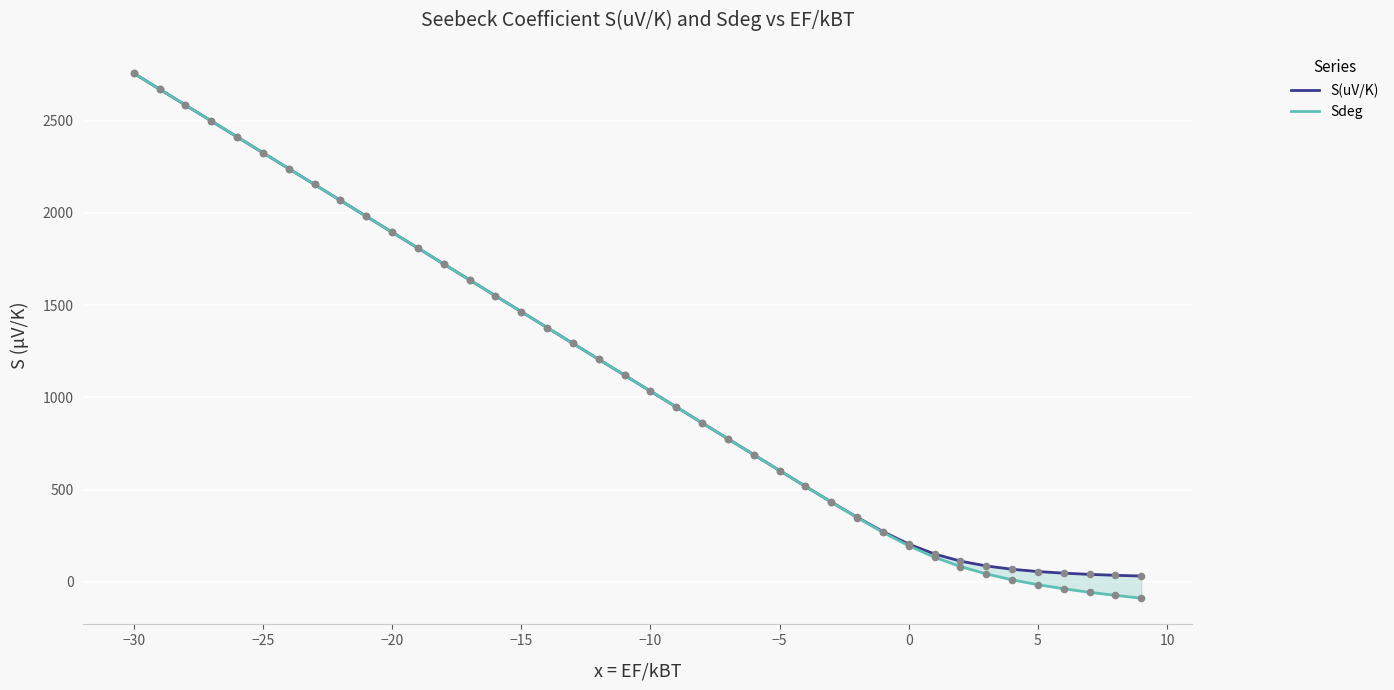

Which series contains the lowest Y value?

Sdeg